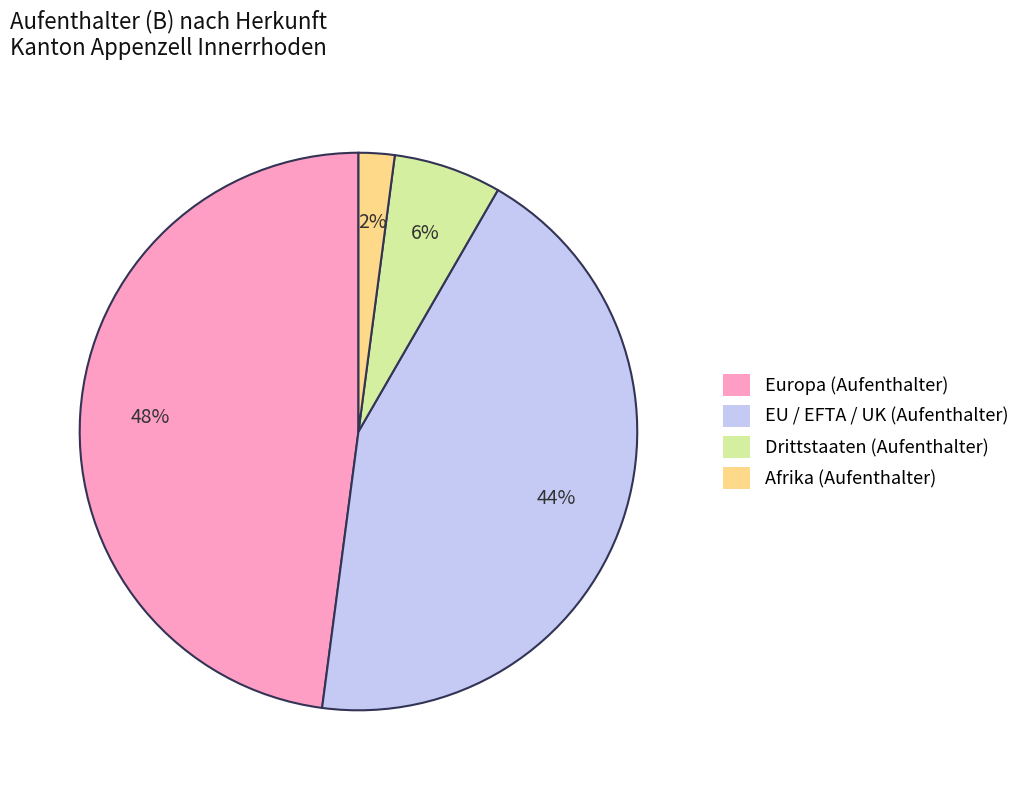

Count the number of slices in the pie.

4